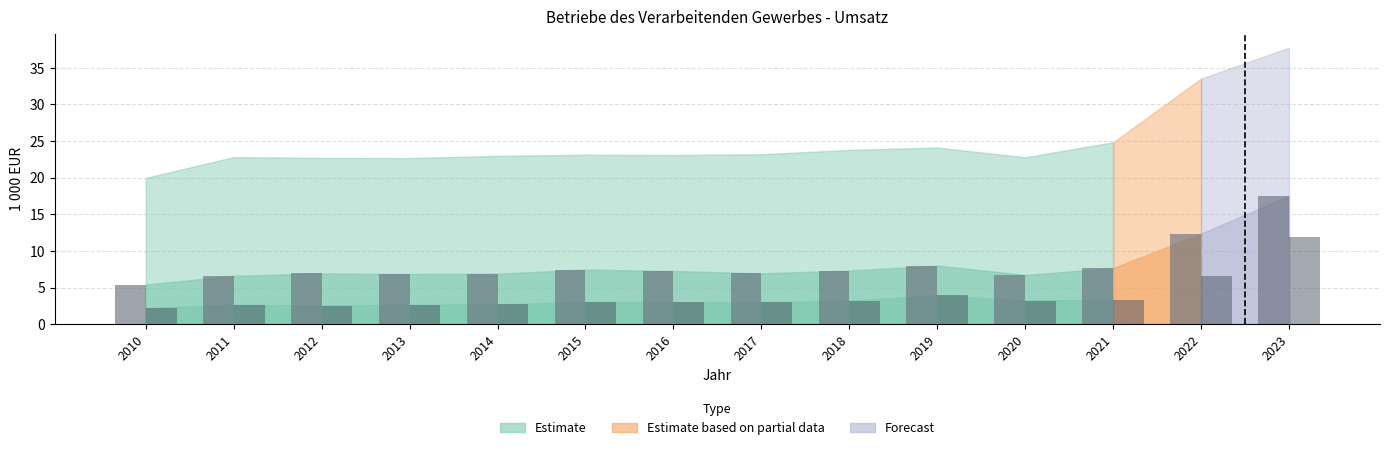

At which category is the sum across all series the highest?

2023